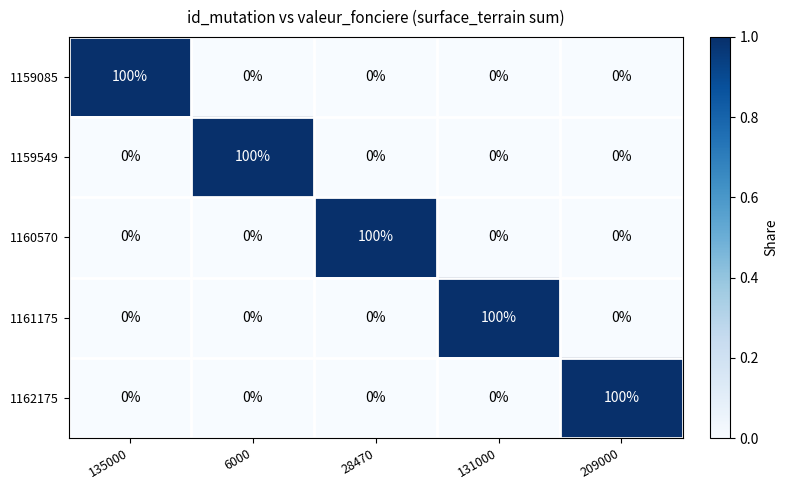

Is it true that 1160570 equals 42 at 209000?

False